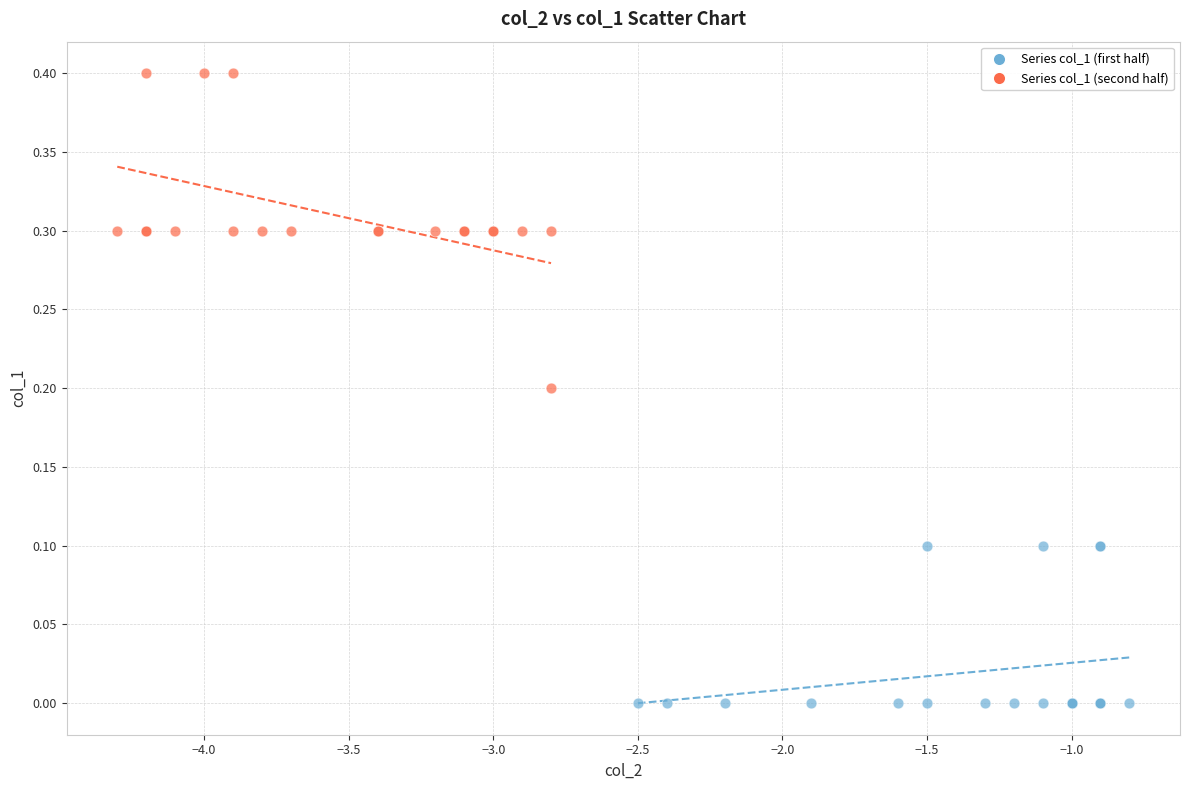

Which series has the widest spread of Y values?

Series col_1 (second half)